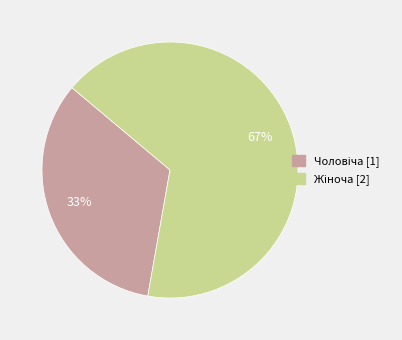

To the nearest percent, what is the average slice percentage?

50%